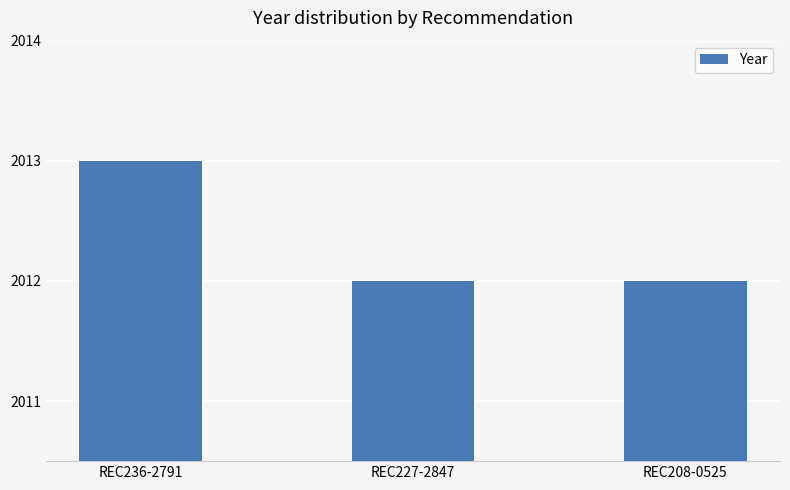

Does the chart contain stacked bars?

No